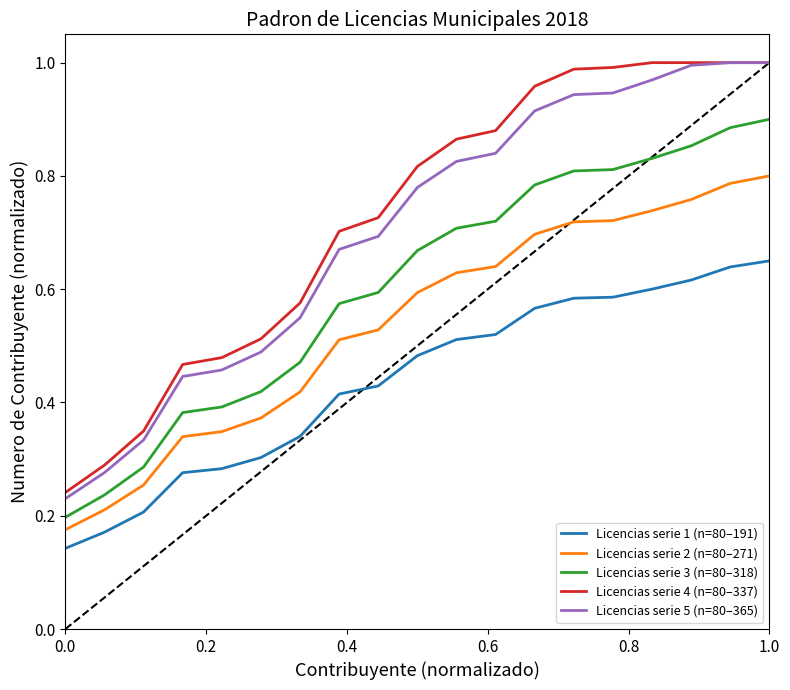

True or false: Licencias serie 3 (n=80–318) and Licencias serie 2 (n=80–271) intersect in this chart.

False